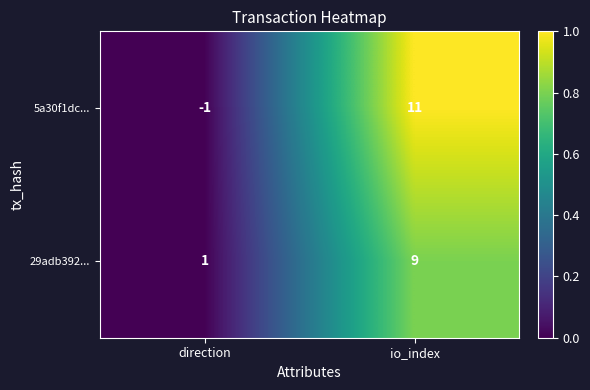

True or false: 29adb392... has a value of 9 at io_index.

True